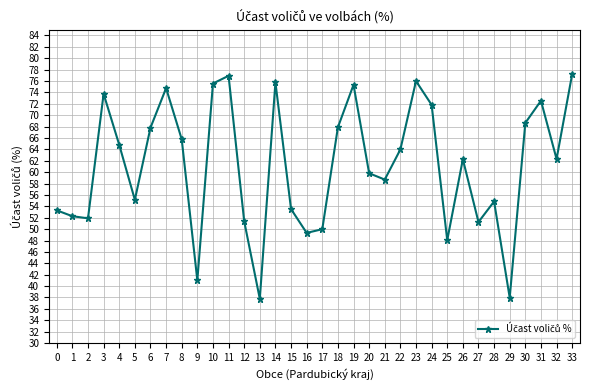

What is the change in value from 2 to 31?

+20.6